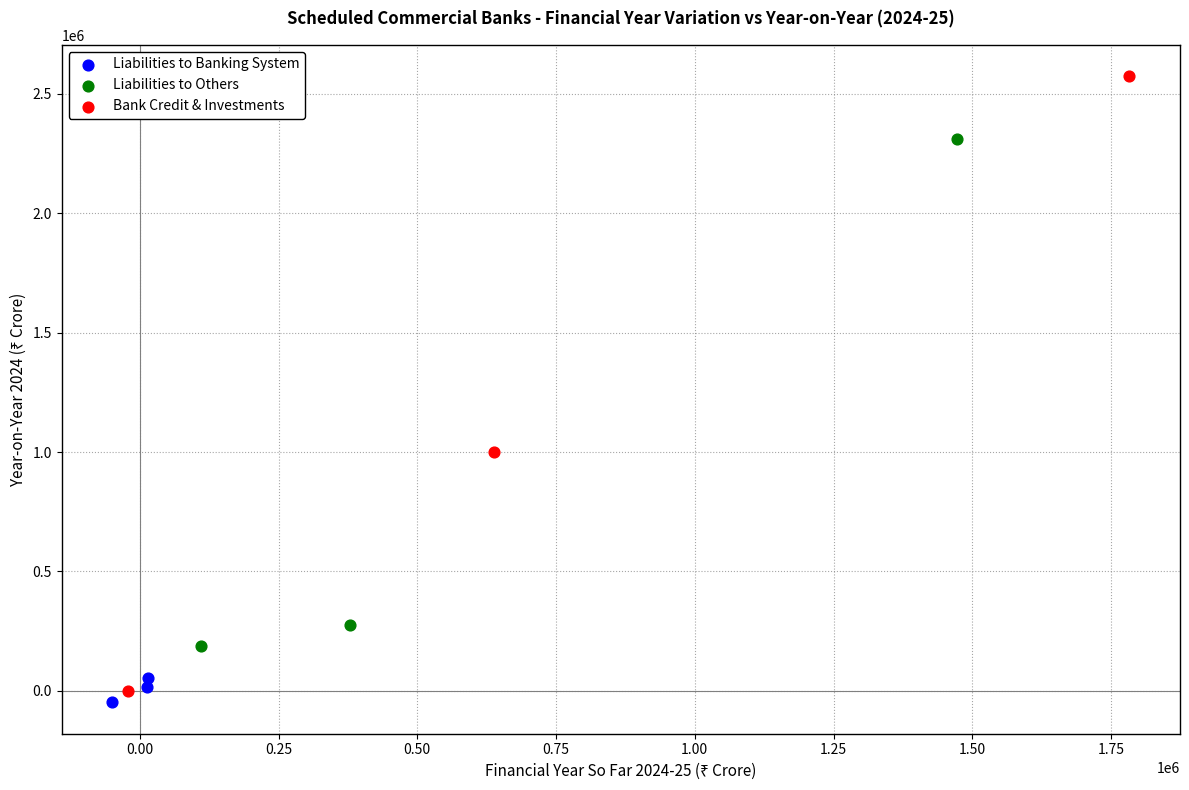

Which series contains the lowest Y value?

Liabilities to Banking System